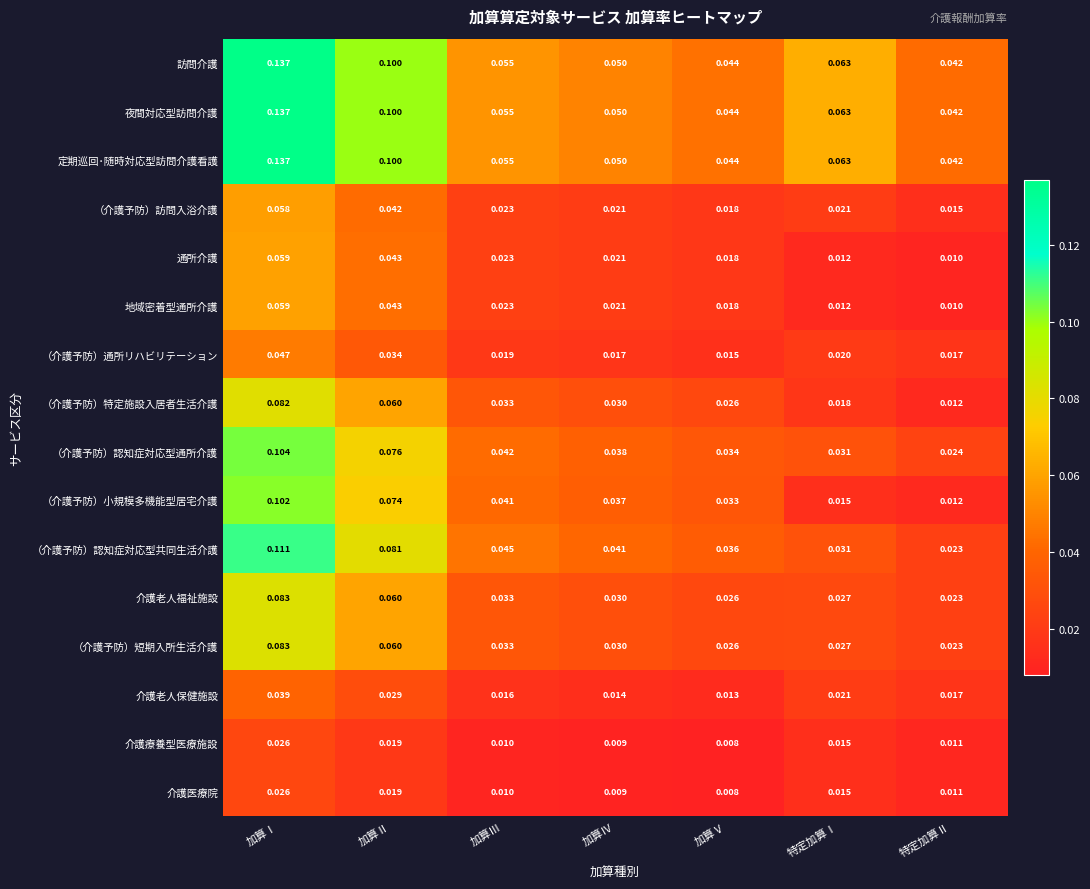

At which category is the sum across all series the highest?

加算Ⅰ